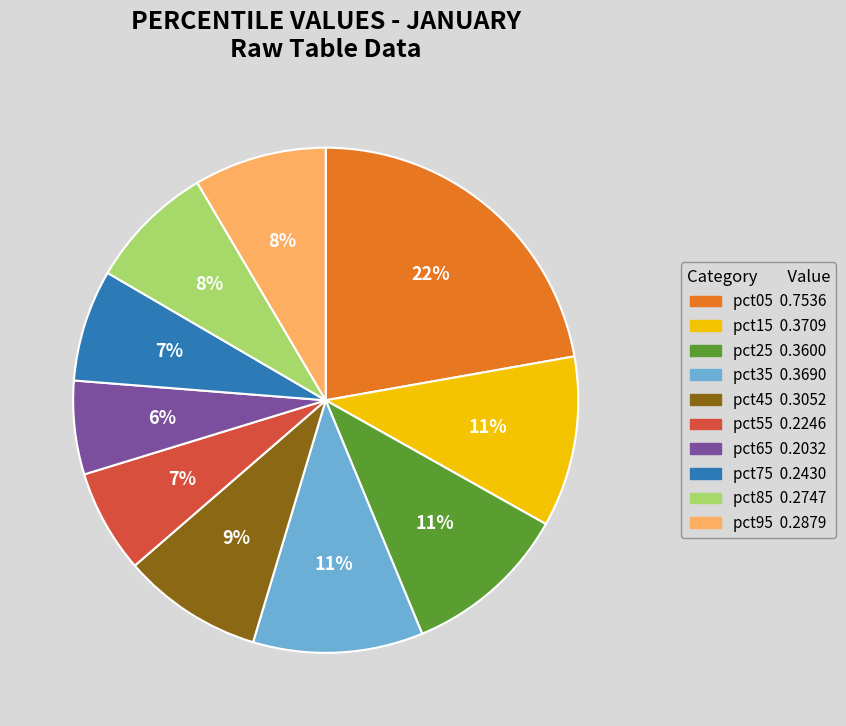

What is the smallest slice in the pie chart?

pct65